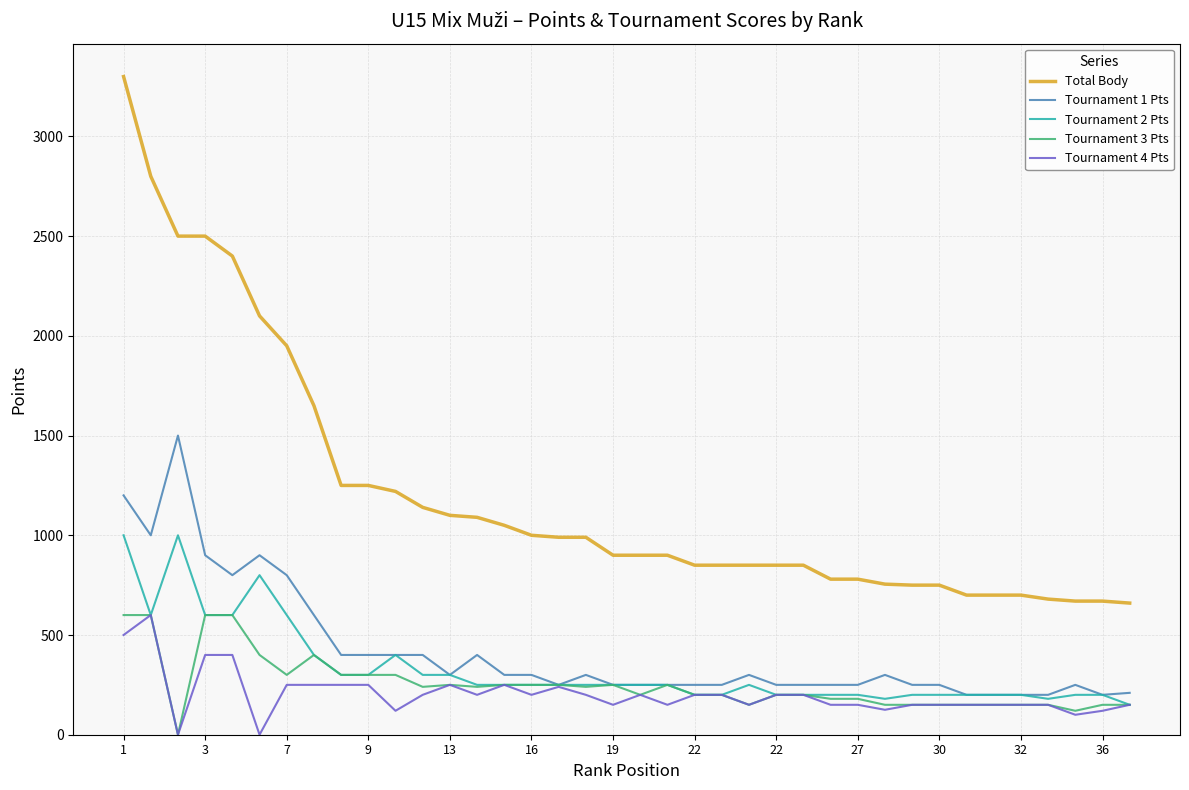

True or false: Tournament 1 Pts and Total Body cross at least once.

False